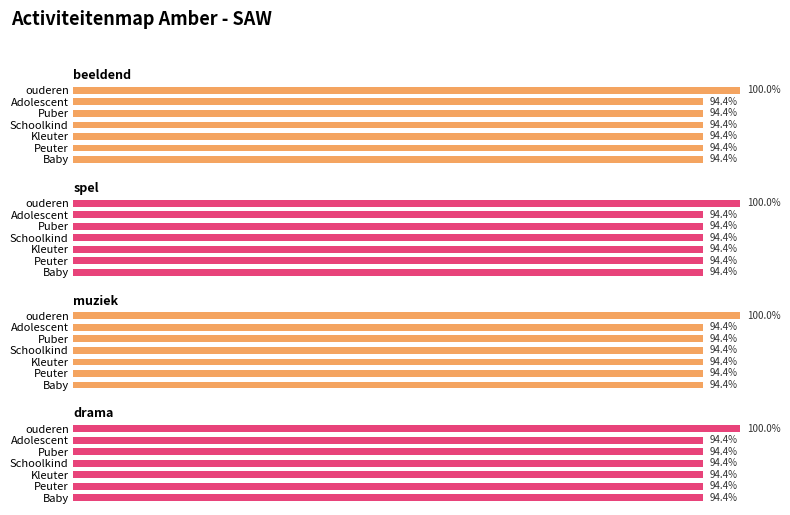

How many data points does each series have?

7